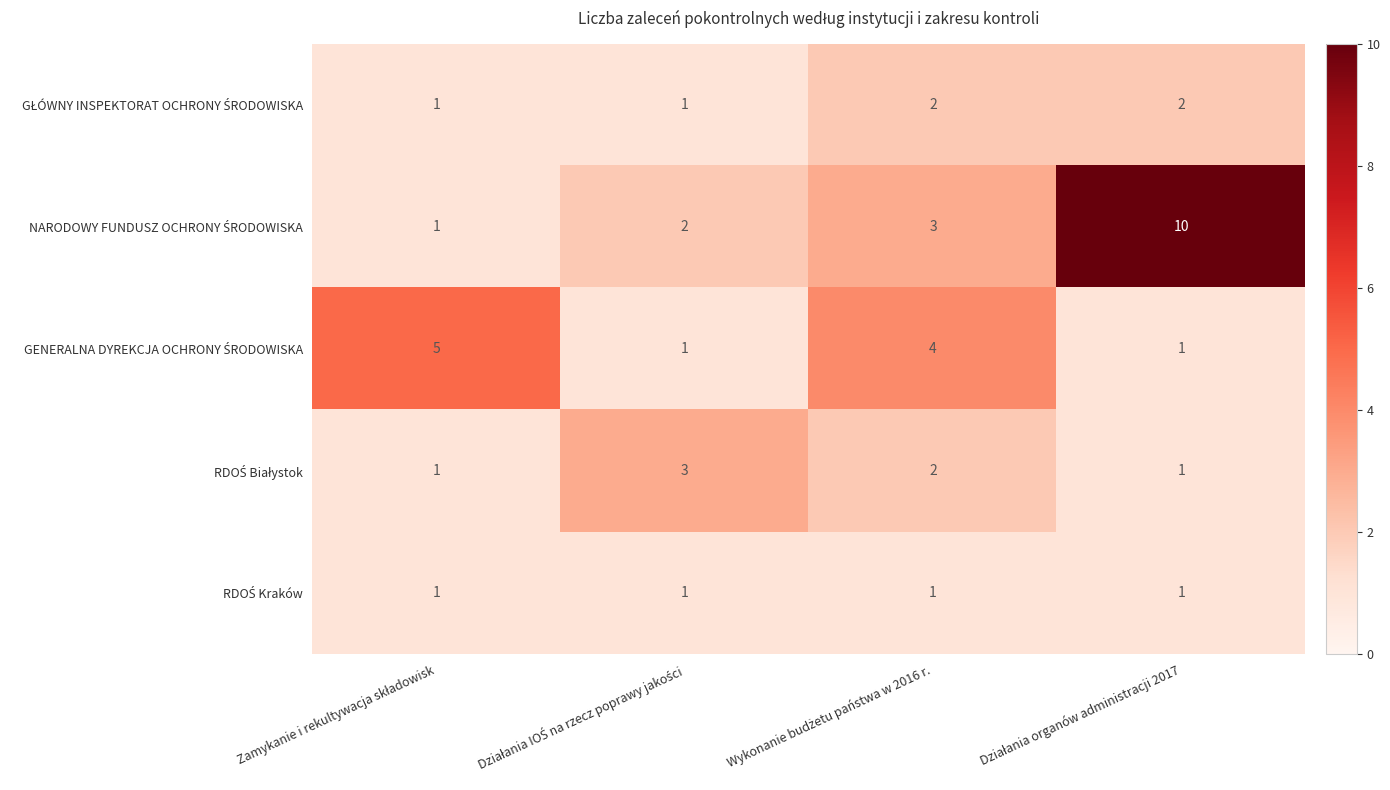

What is the maximum value shown in the chart?

10